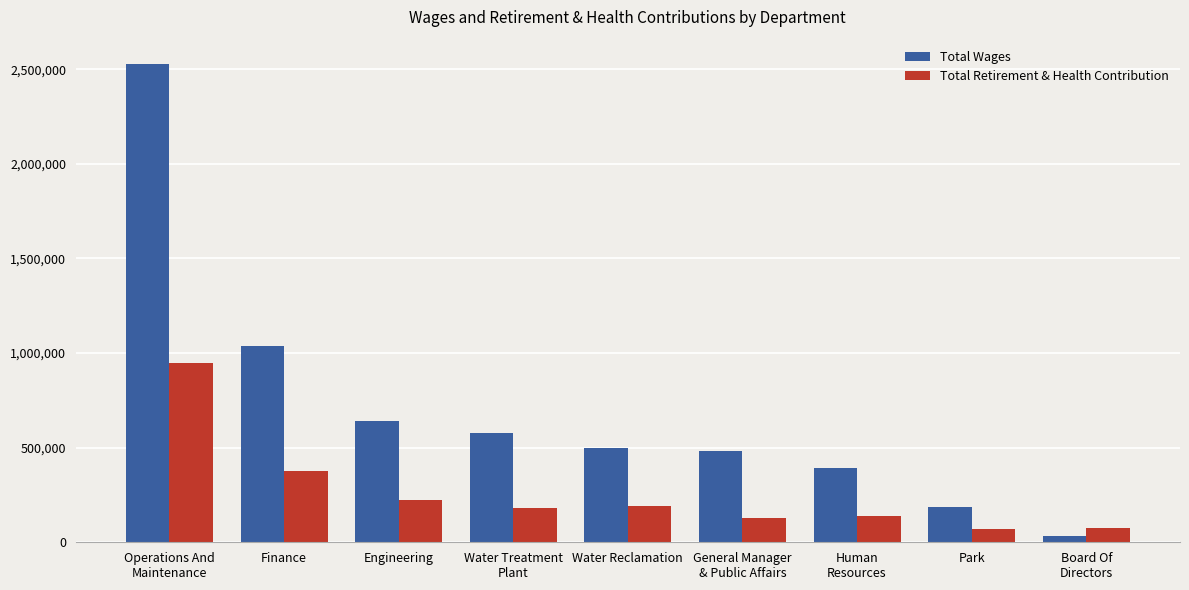

Is the value of Total Retirement & Health Contribution at Board Of
Directors greater than the value of Total Wages at Operations And
Maintenance?

No